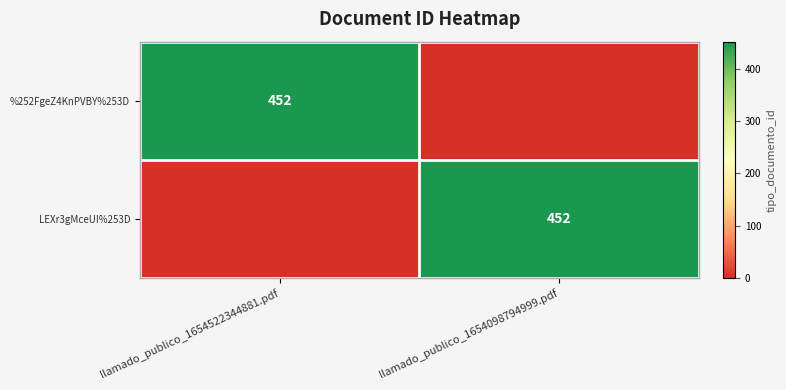

The value of LEXr3gMceUI%253D at llamado_publico_1654098794999.pdf is 452. True or false?

True